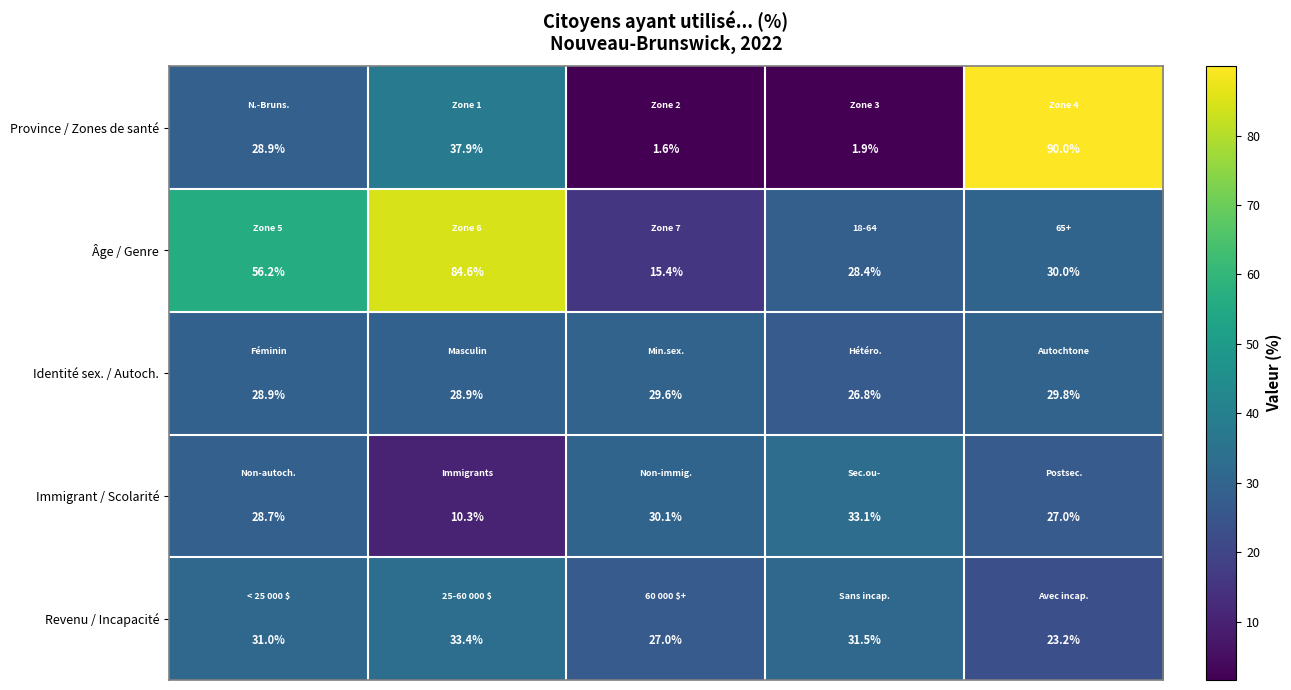

Reading left to right, list all the values displayed in this chart.

Province / Zones de santé: 28.9	37.9	1.6	1.9	90.0
Âge / Genre: 56.2	84.6	15.4	28.4	30.0
Identité sex. / Autoch.: 28.9	28.9	29.6	26.8	29.8
Immigrant / Scolarité: 28.7	10.3	30.1	33.1	27.0
Revenu / Incapacité: 31.0	33.4	27.0	31.5	23.2